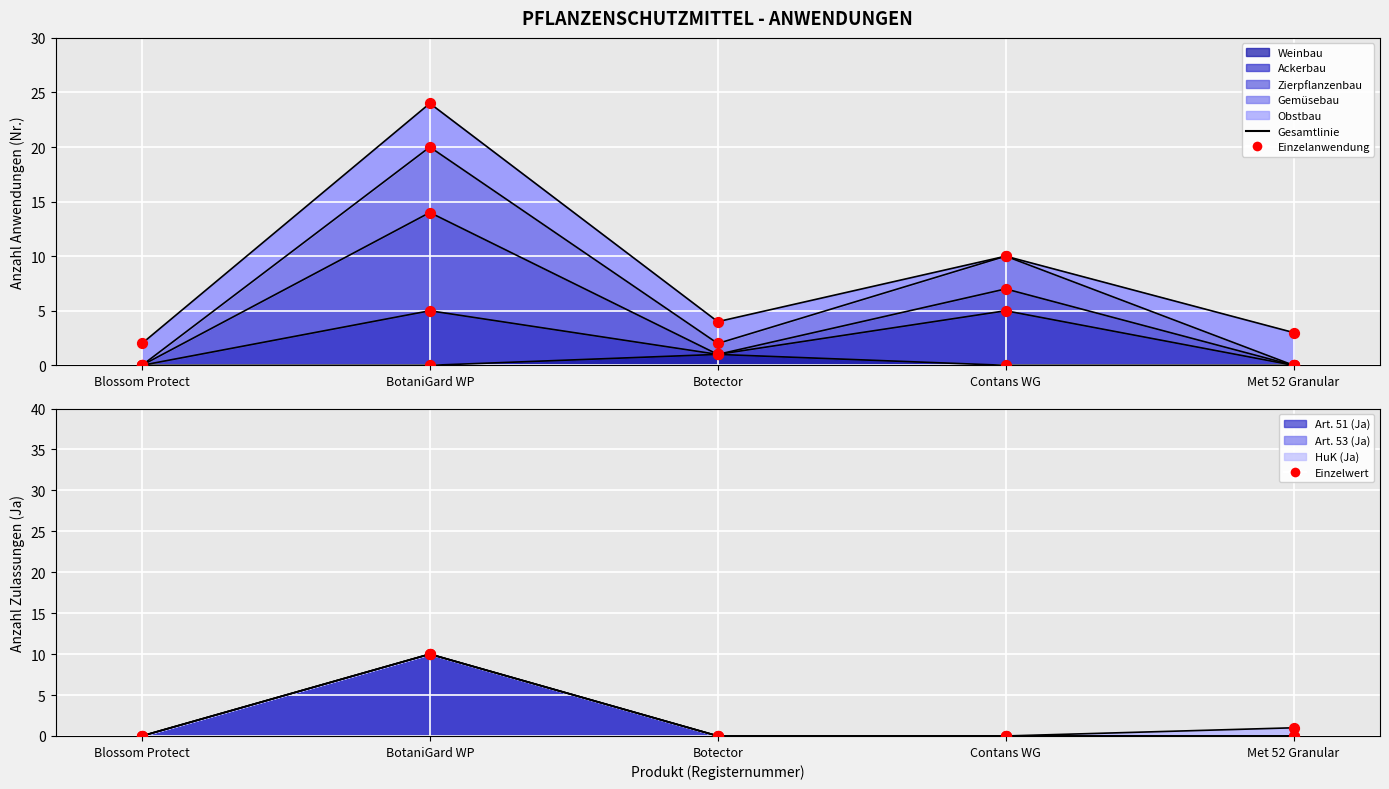

Is the value of Gemüsebau at Contans WG greater than the value of Obstbau at BotaniGard WP?

No